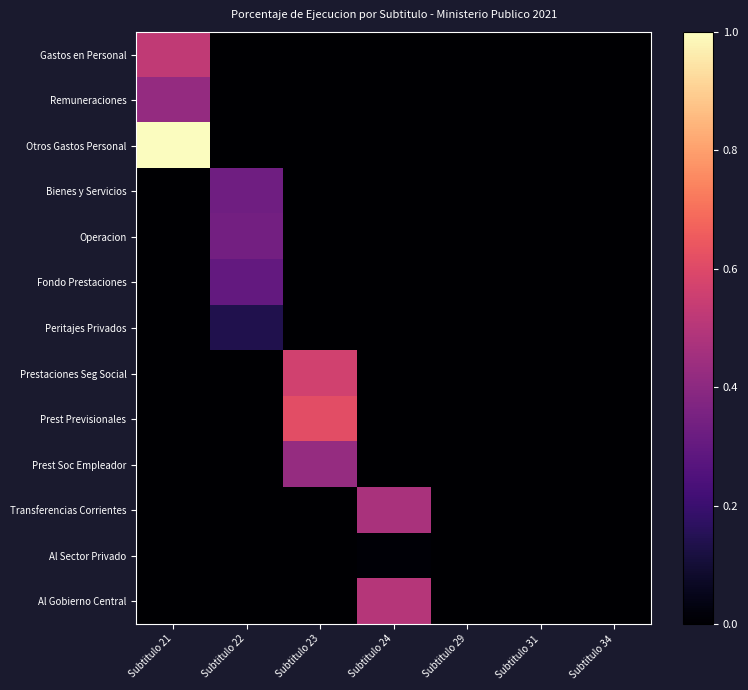

At which category does the chart reach its peak across all series?

Subtitulo 21